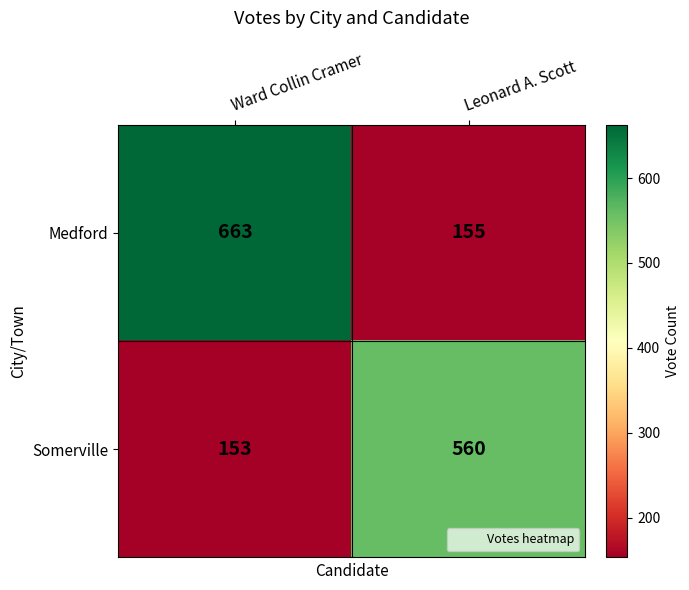

At how many categories does at least one series exceed 280?

2